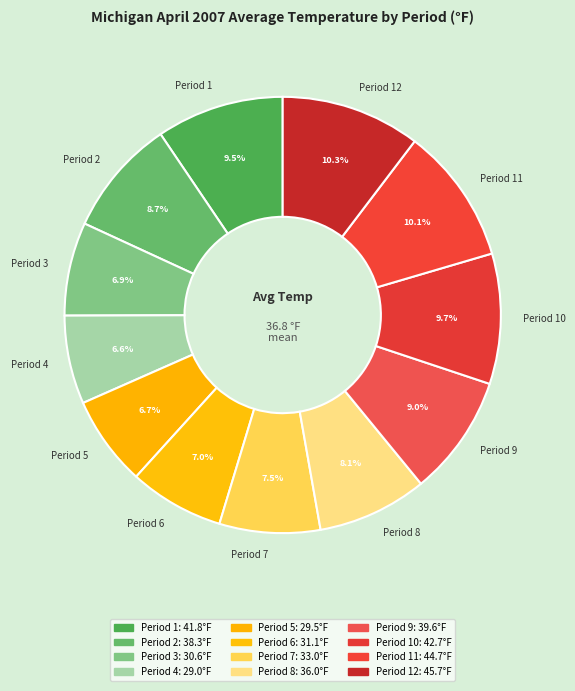

To the nearest percent, what is the difference between the largest and smallest slice percentages?

4%